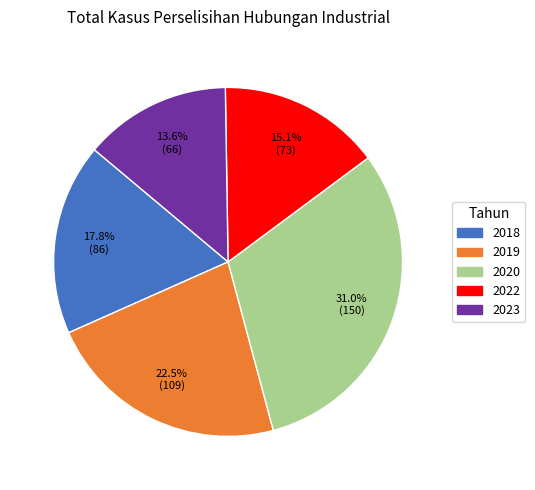

To the nearest percent, what is the combined percentage of 2018 and 2020?

49%